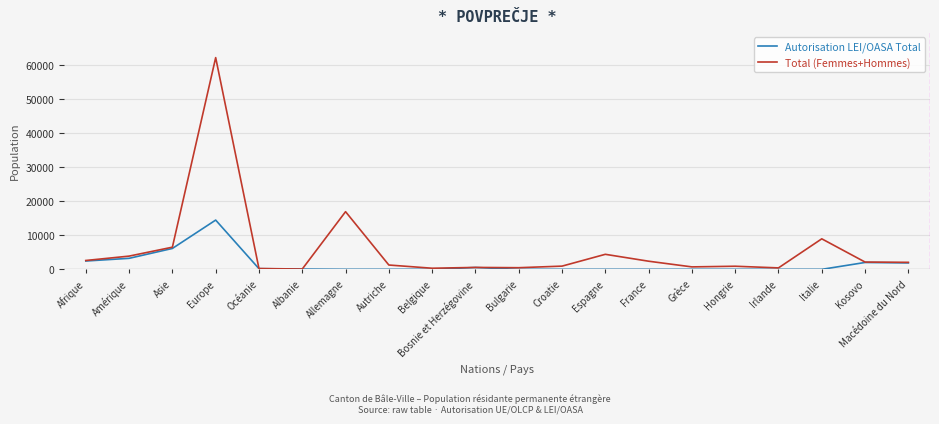

What is the difference between the Total (Femmes+Hommes) values at Macédoine du Nord and France?

331